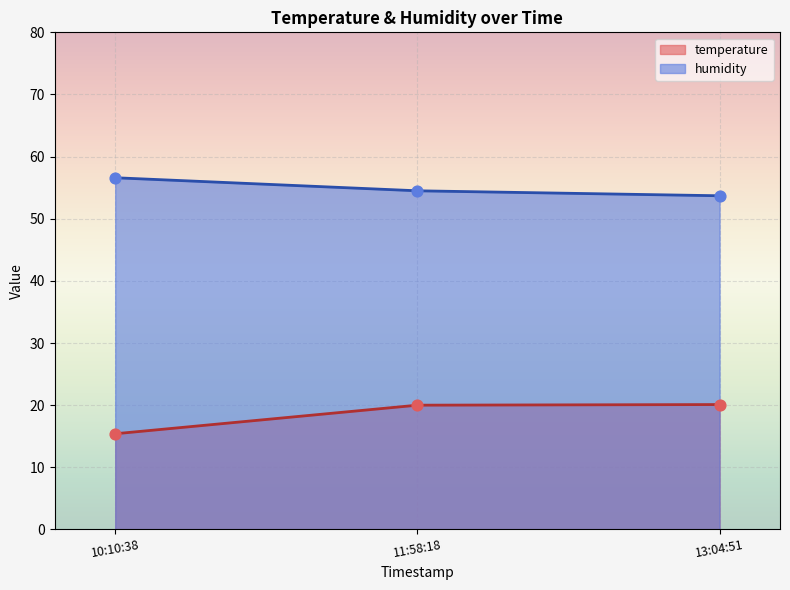

Which series has the largest Y range (max minus min)?

temperature